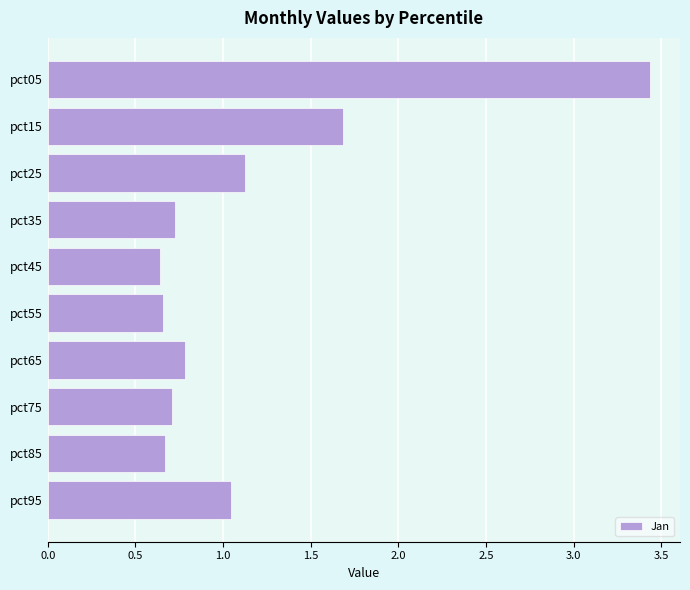

The chart shows a value of 1.7 at pct15. True or false?

True